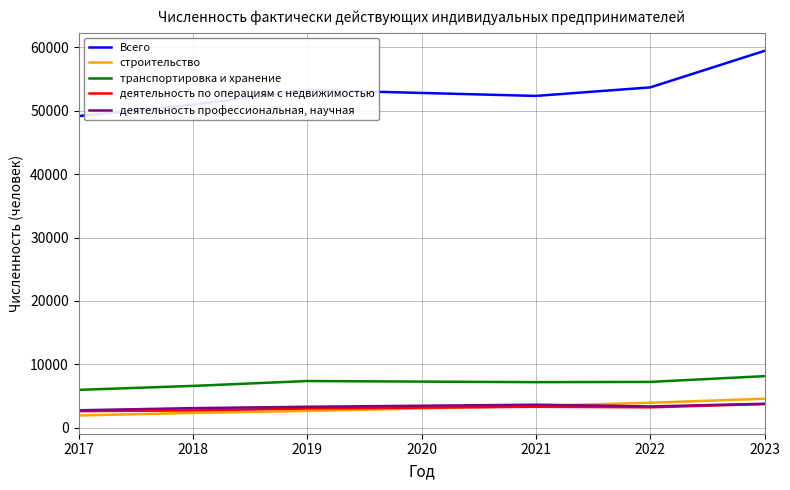

True or false: строительство has a value of 2639 at 2019.

True